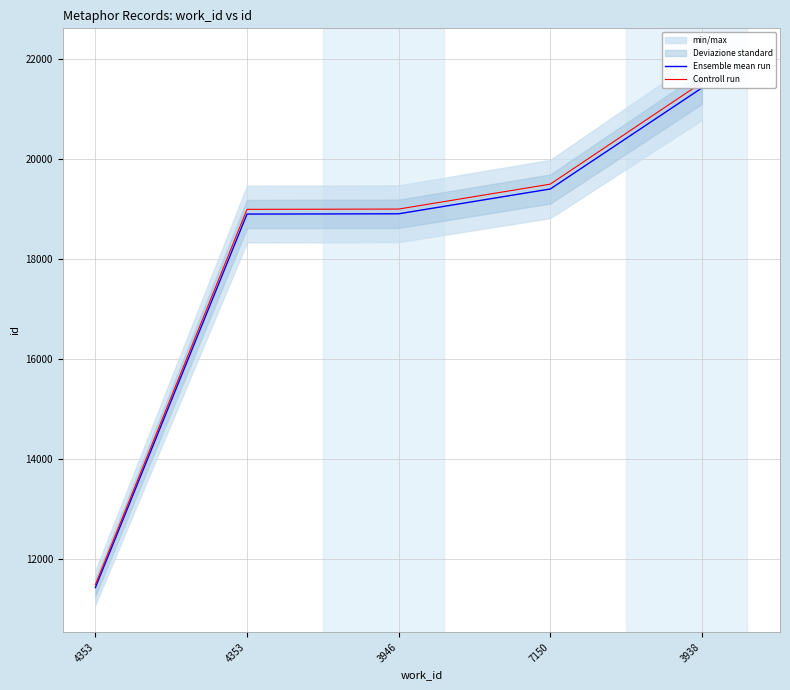

The value of Ensemble mean run at 7150 is 19406.0. True or false?

True